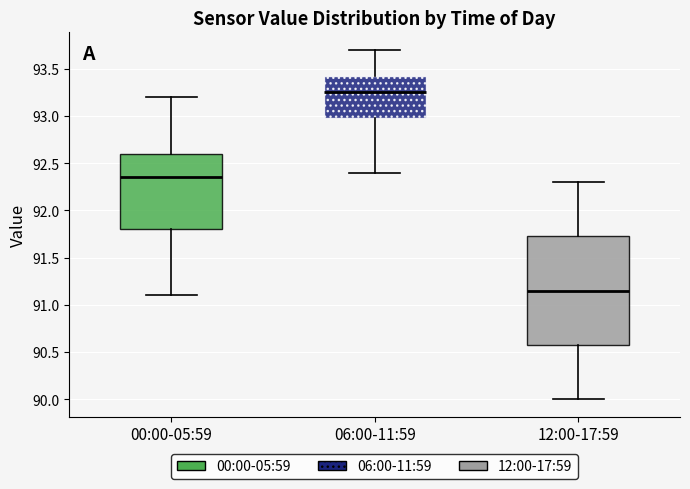

Comparing the boxes themselves (not the whiskers), which one is the tallest?

12:00-17:59